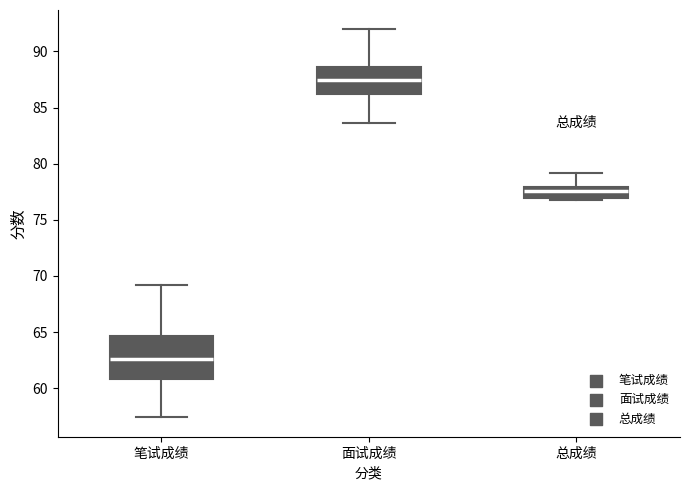

Which box has the highest median line?

面试成绩